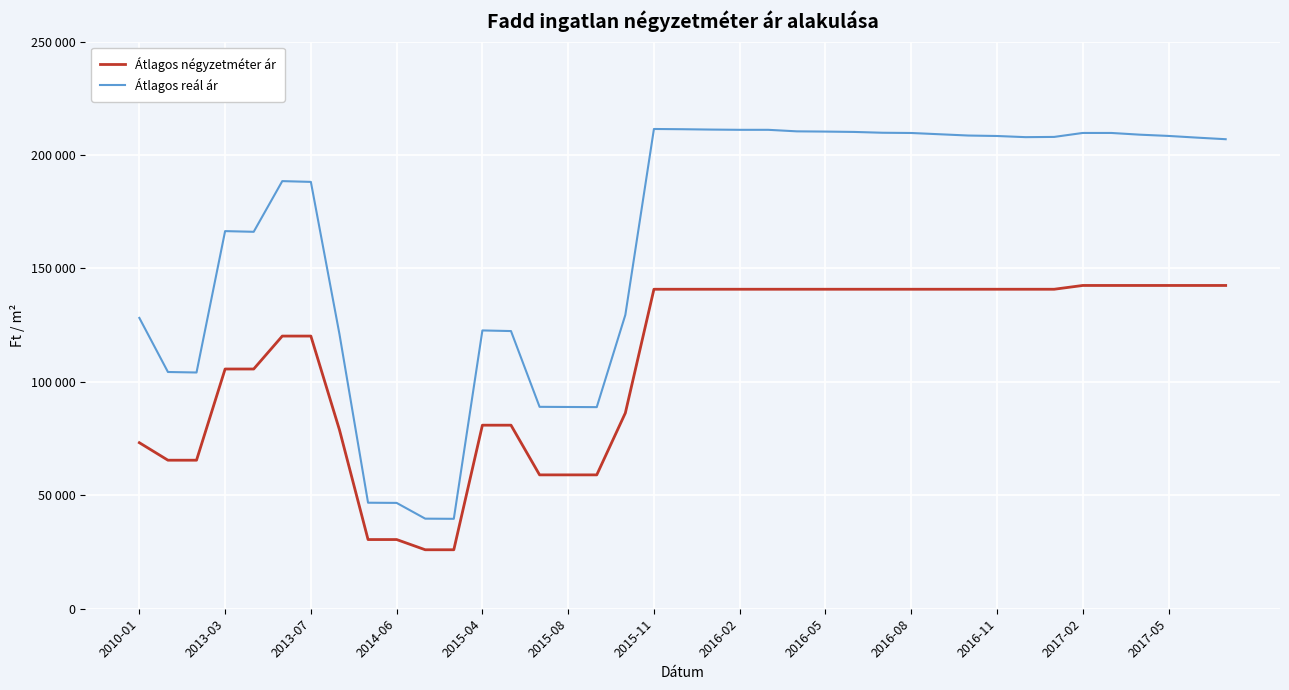

How many interior local valleys does the Átlagos reál ár series have?

5